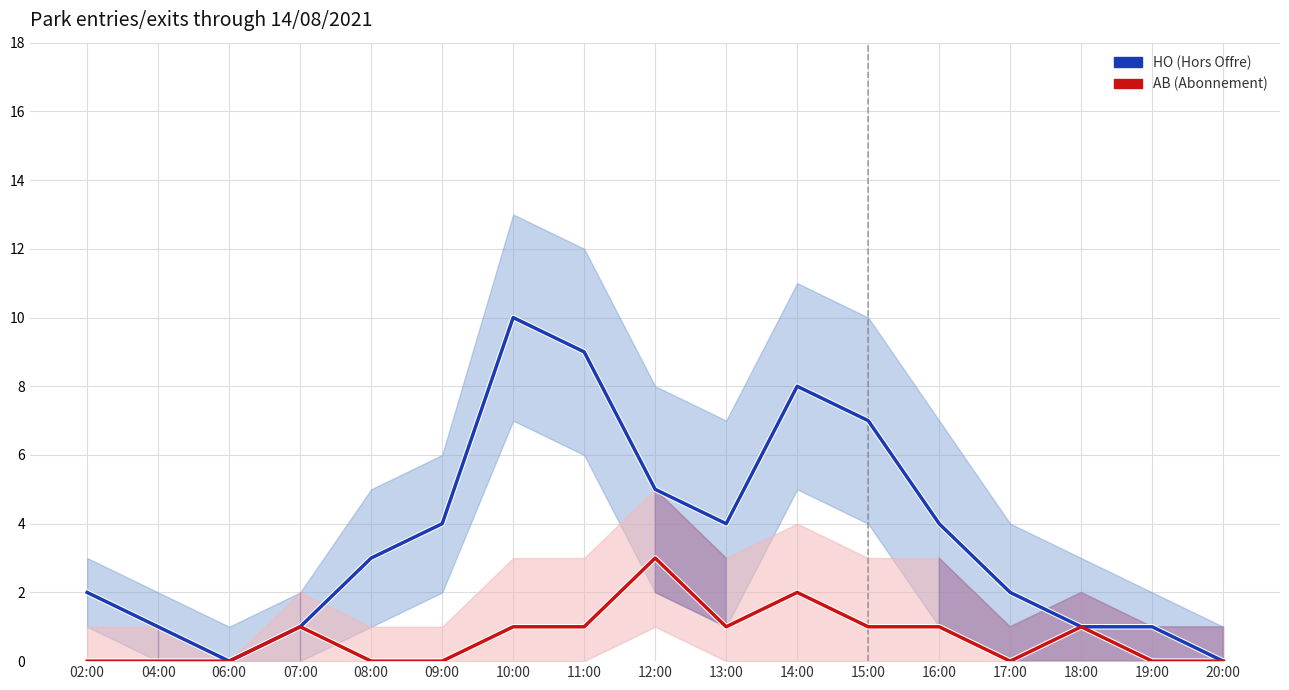

What position from the right is 09:00?

12